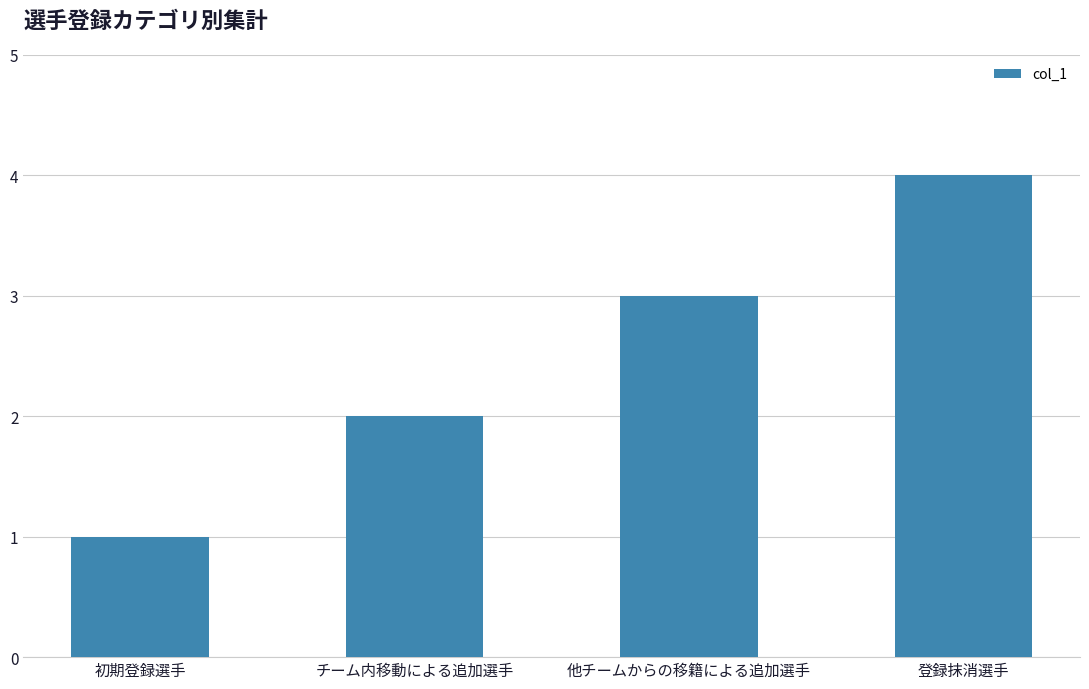

Approximately how many times larger is the value at 登録抹消選手 compared to 他チームからの移籍による追加選手?

1.3